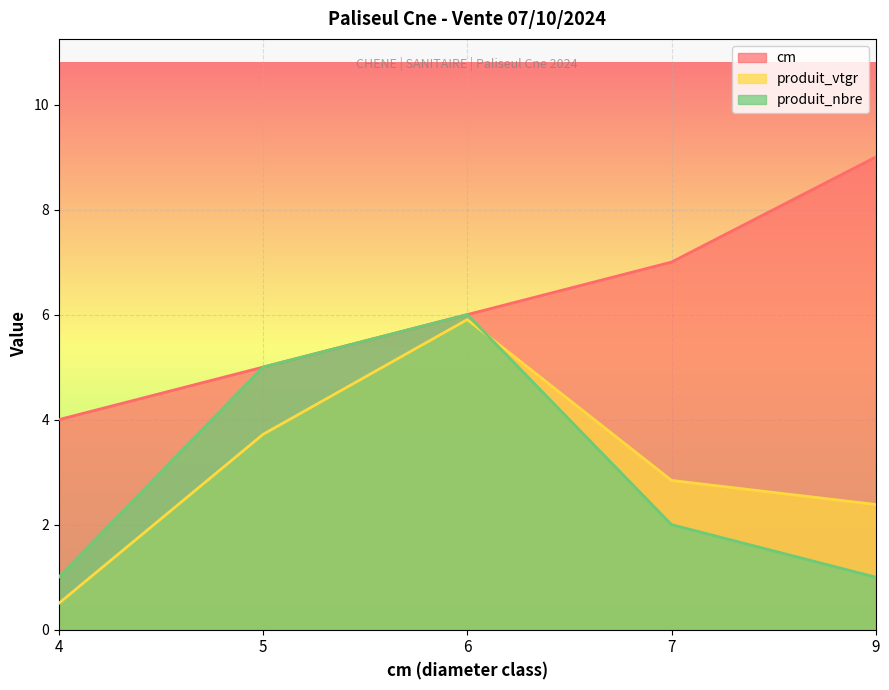

At which category is the sum across all series the highest?

6